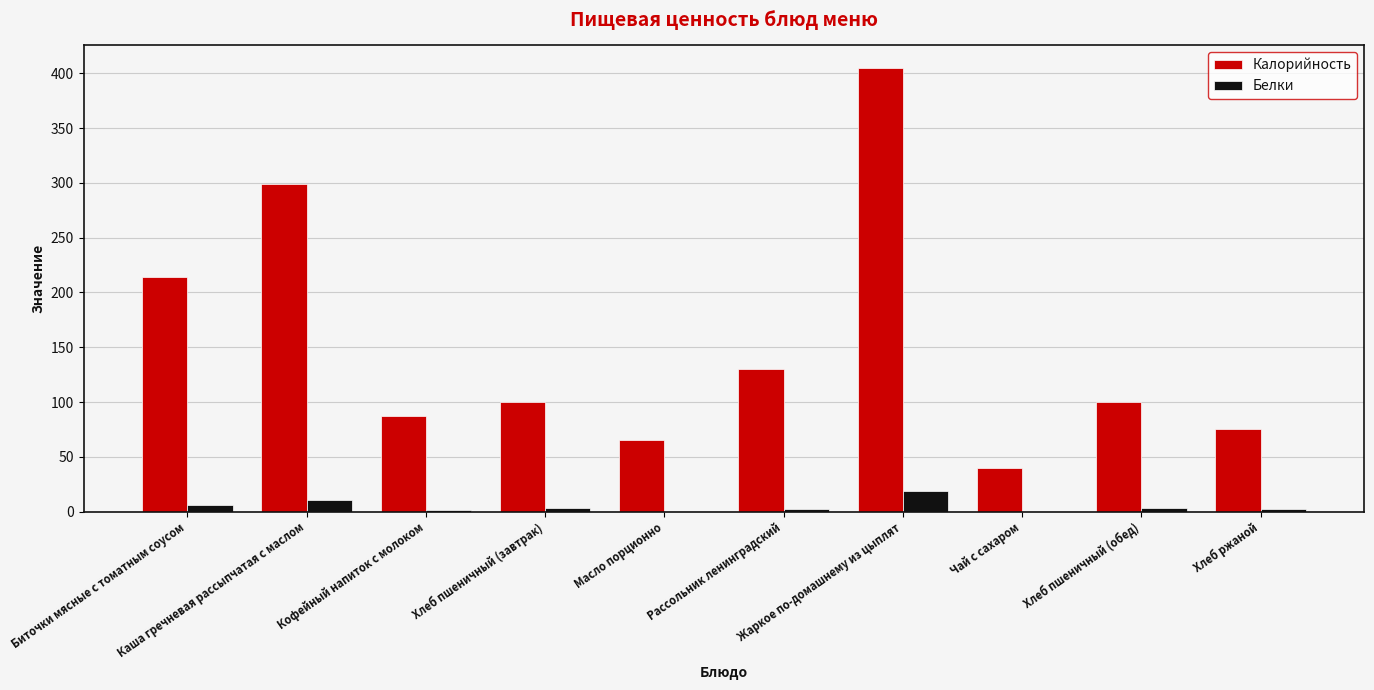

What is the maximum value for Белки?

18.4